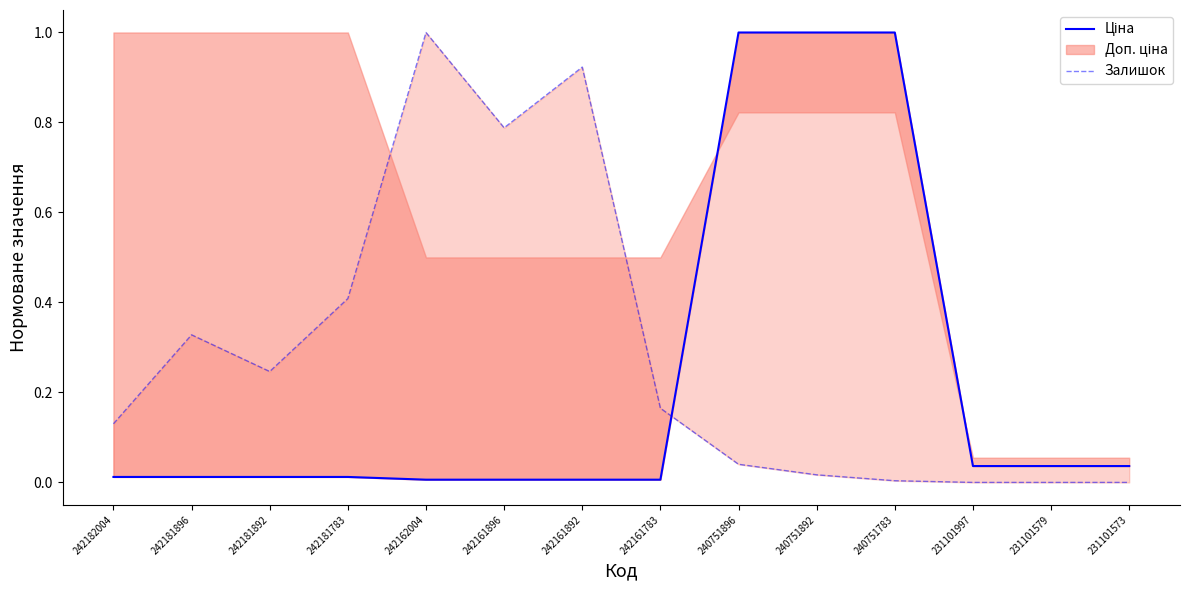

True or false: Ціна has more than 0 interior local peaks.

False